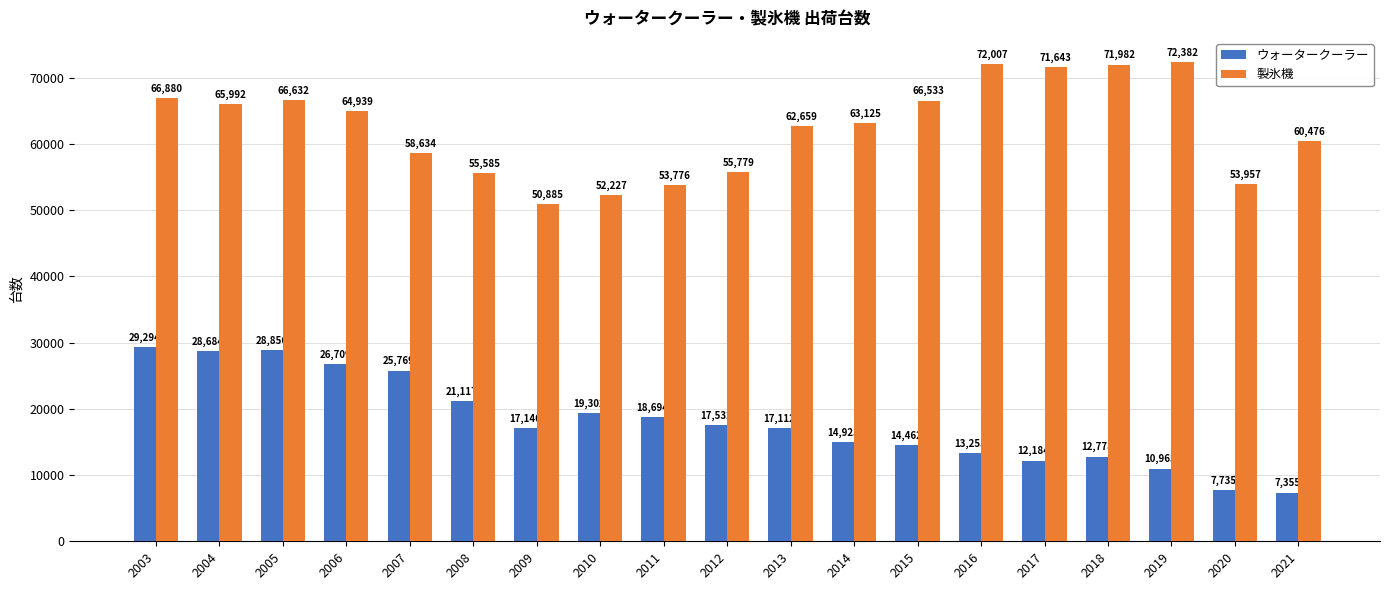

True or false: 製氷機 has a value of 12617 at 2013.

False